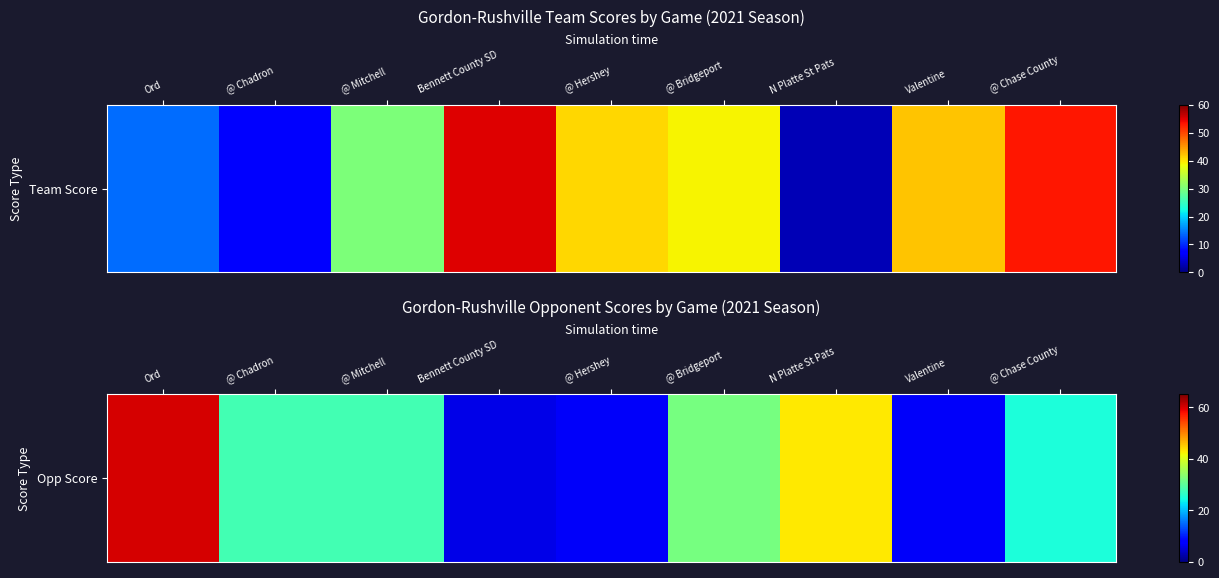

Rank the categories by value from lowest to highest.

Bennett County SD, @ Hershey, Valentine, @ Chase County, @ Chadron, @ Mitchell, @ Bridgeport, N Platte St Pats, Ord